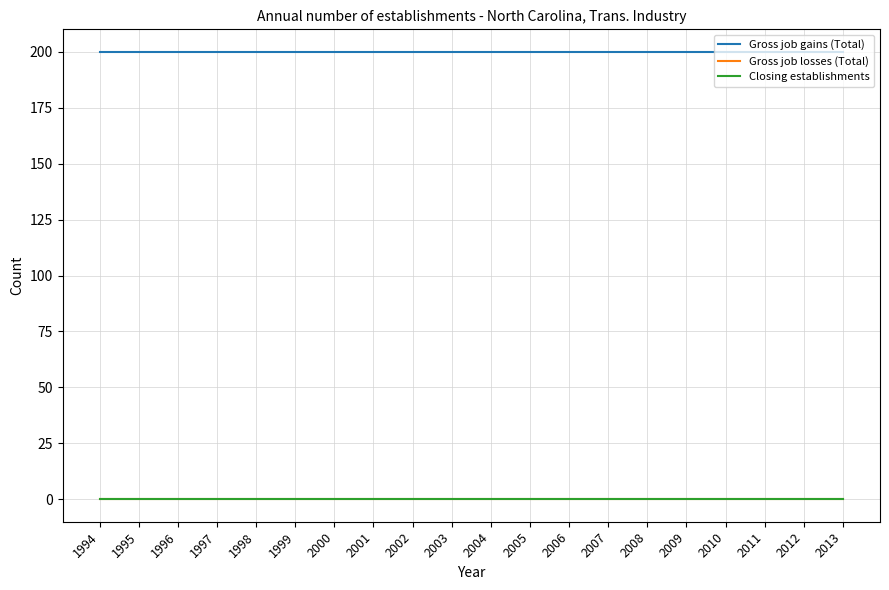

Reading left to right, extract all data points from this chart.

Gross job gains (Total): 200	200	200	200	200	200	200	200	200	200	200	200	200	200	200	200	200	200	200	200
Gross job losses (Total): 0	0	0	0	0	0	0	0	0	0	0	0	0	0	0	0	0	0	0	0
Closing establishments: 0	0	0	0	0	0	0	0	0	0	0	0	0	0	0	0	0	0	0	0